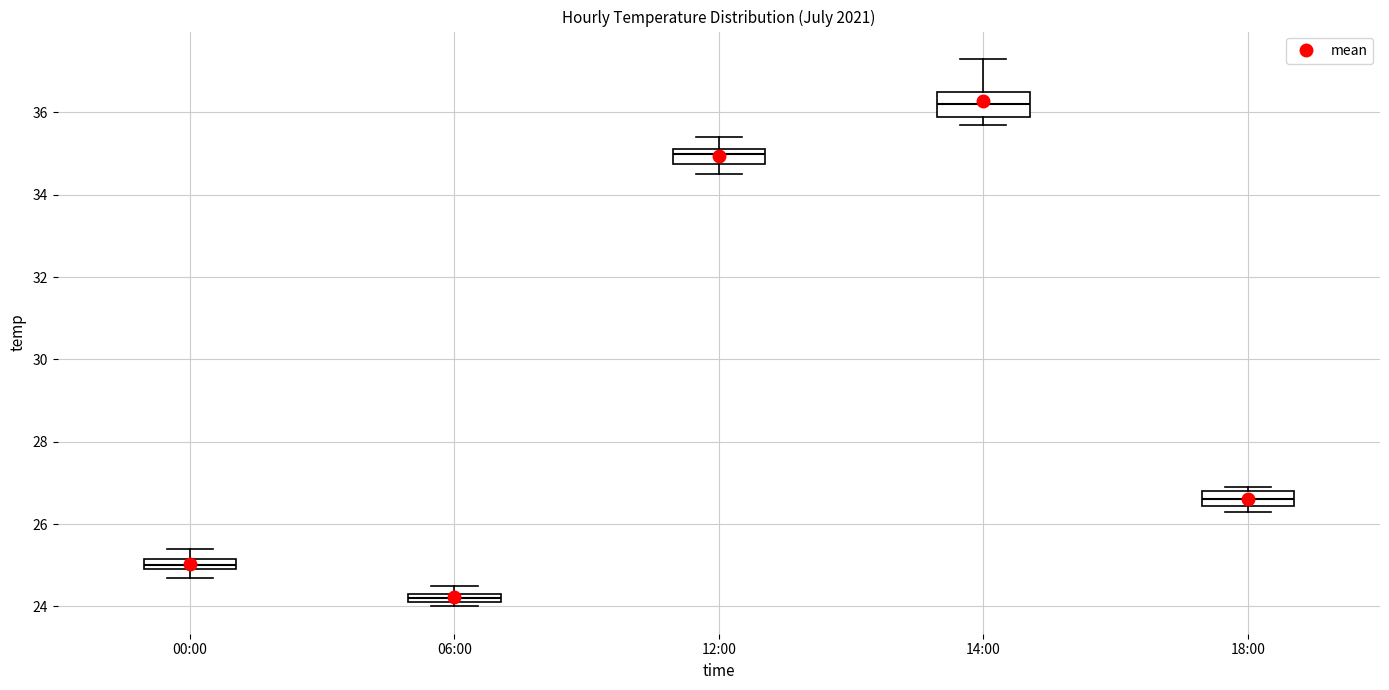

Where is the upper edge of the box for 00:00 on the y-axis? The values are not printed on the chart, so give them approximately, as read against the axis.

25.2